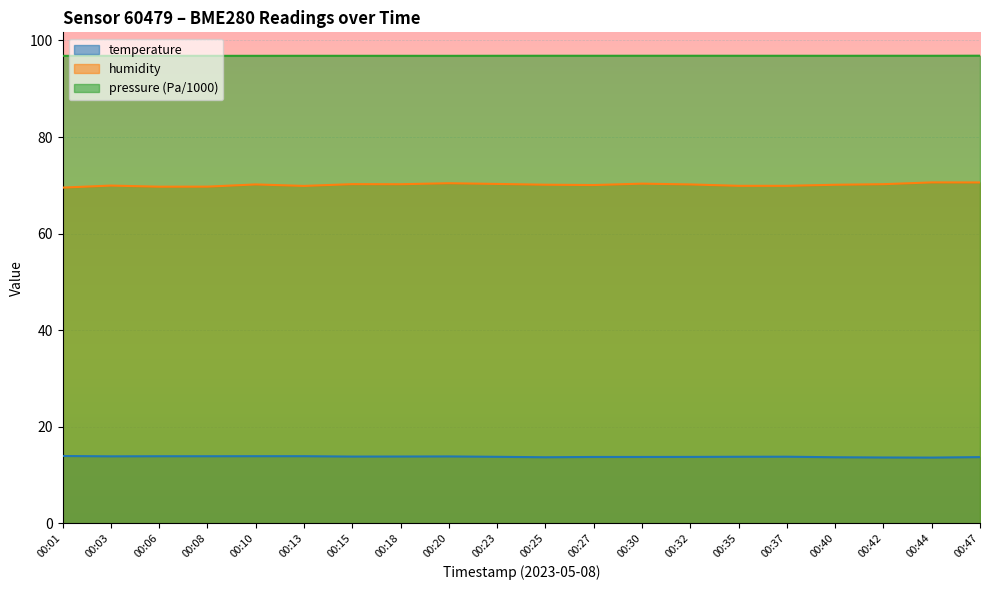

Is the value of humidity at 00:37 greater than the value of pressure_kPa at 00:06?

No